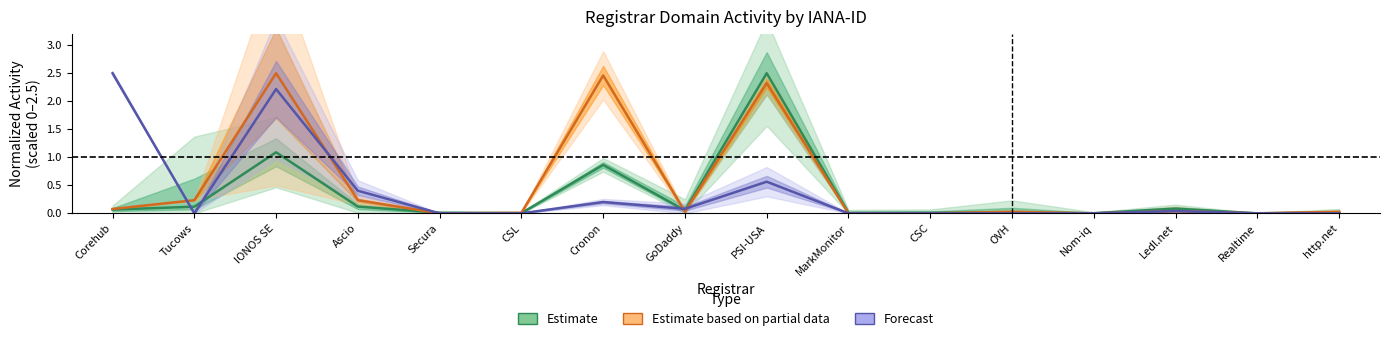

Which has a higher value, PSI-USA or GoDaddy?

PSI-USA